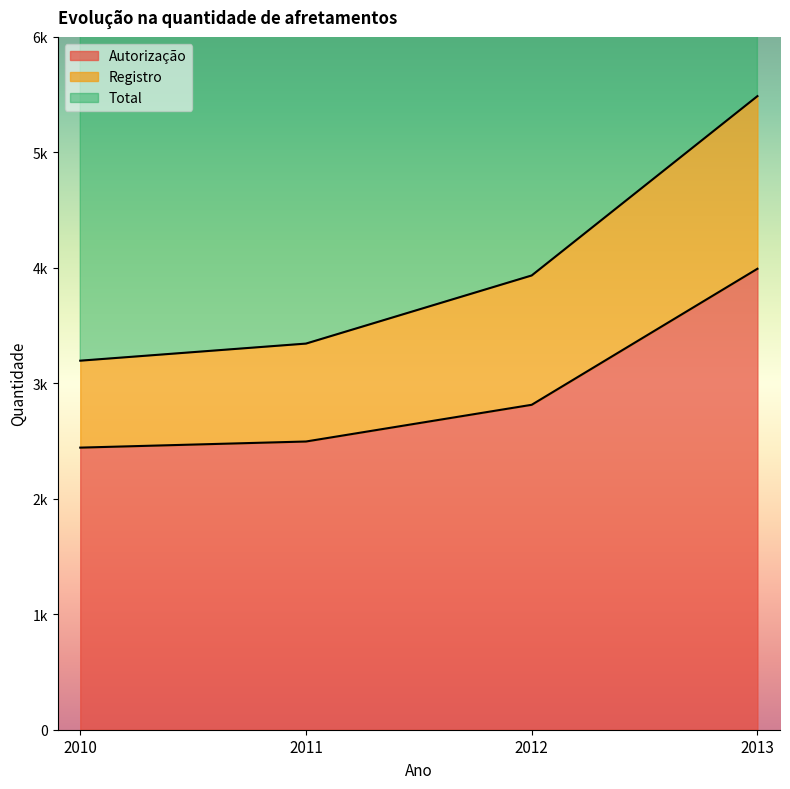

What is the difference between the second highest and minimum values in the Autorização series?

371